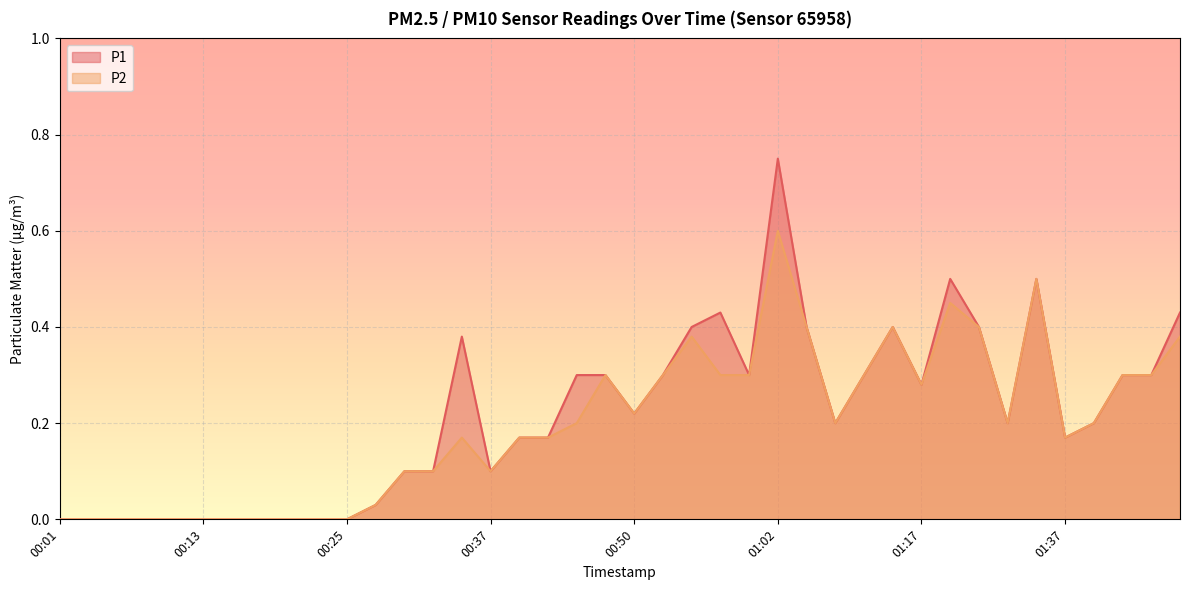

Does the chart display data point markers on the line(s)?

No